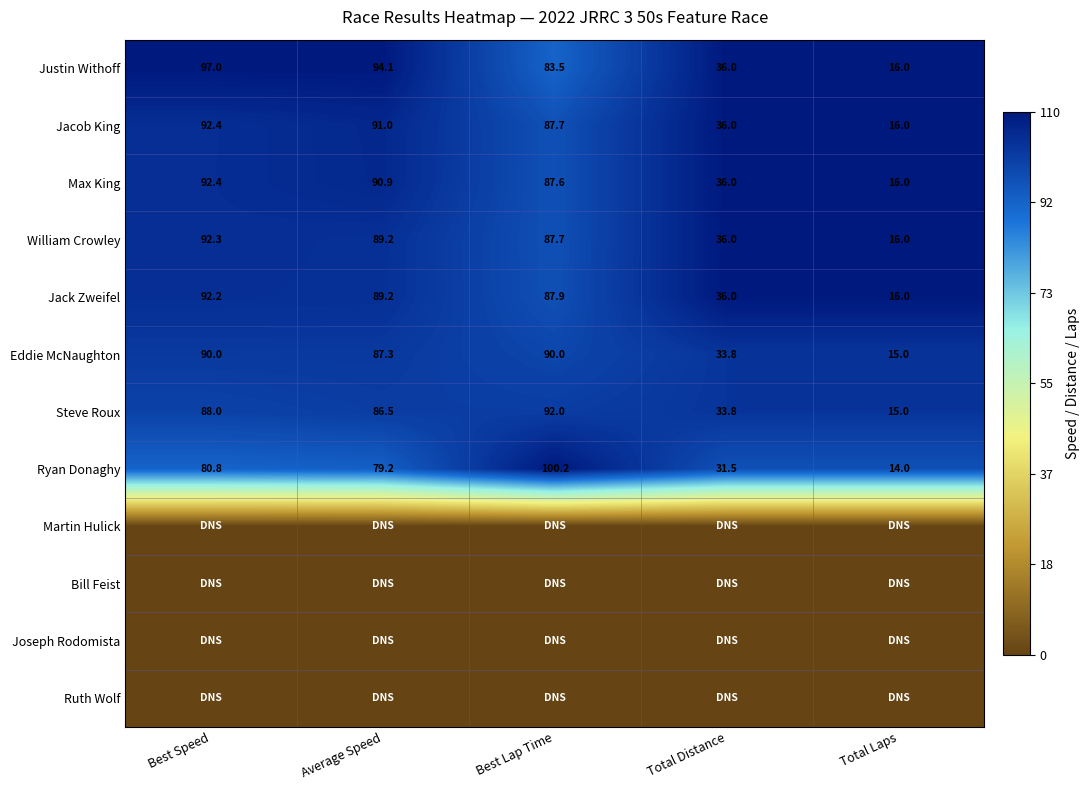

Which category has the highest value in the Justin Withoff series?

Best Speed